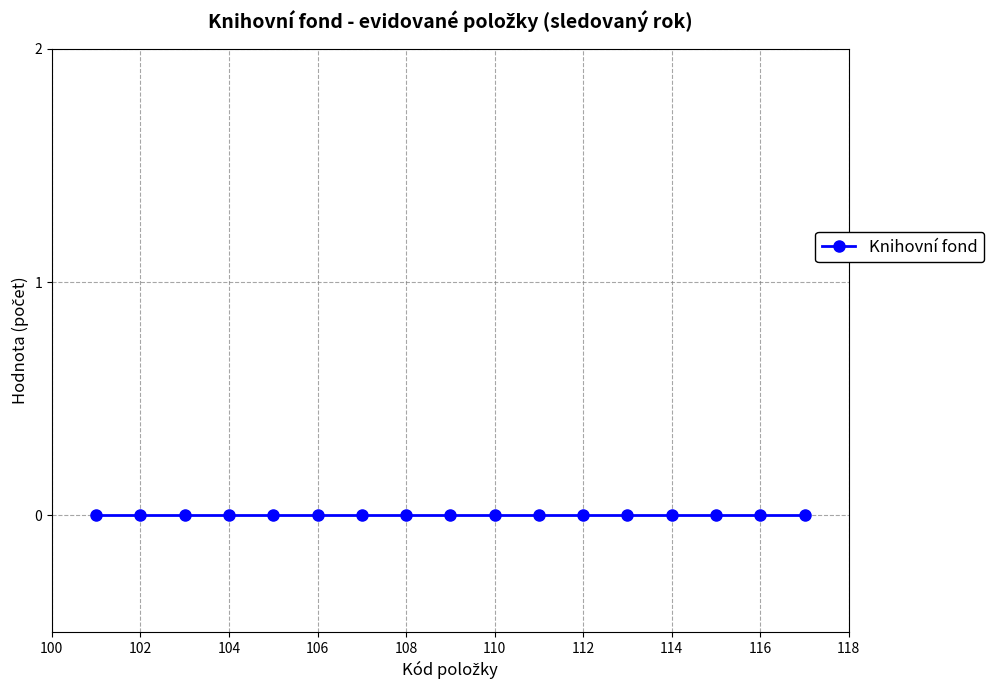

Where is the data nearest to the value 109?

109